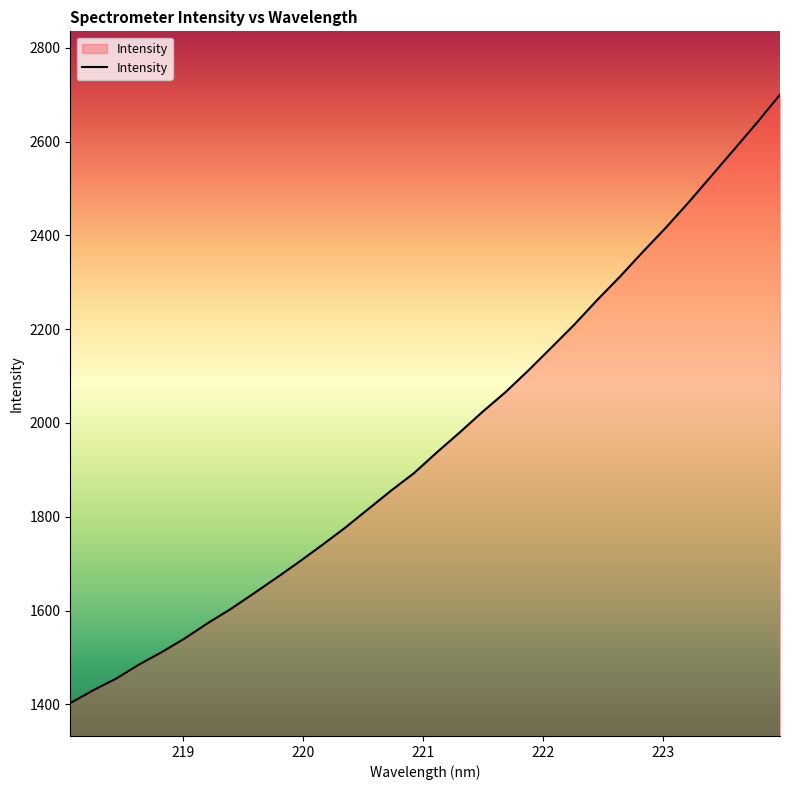

What is the maximum value shown in the chart?

2700.0